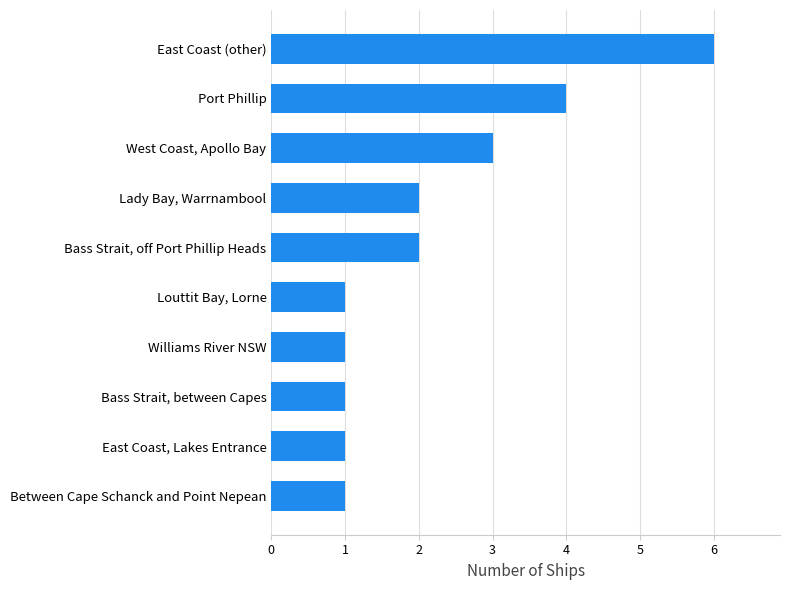

Reading bottom to top, transcribe all the data shown in this chart.

Between Cape Schanck and Point Nepean=1	East Coast, Lakes Entrance=1	Bass Strait, between Capes=1	Williams River NSW=1	Louttit Bay, Lorne=1	Bass Strait, off Port Phillip Heads=2	Lady Bay, Warrnambool=2	West Coast, Apollo Bay=3	Port Phillip=4	East Coast (other)=6